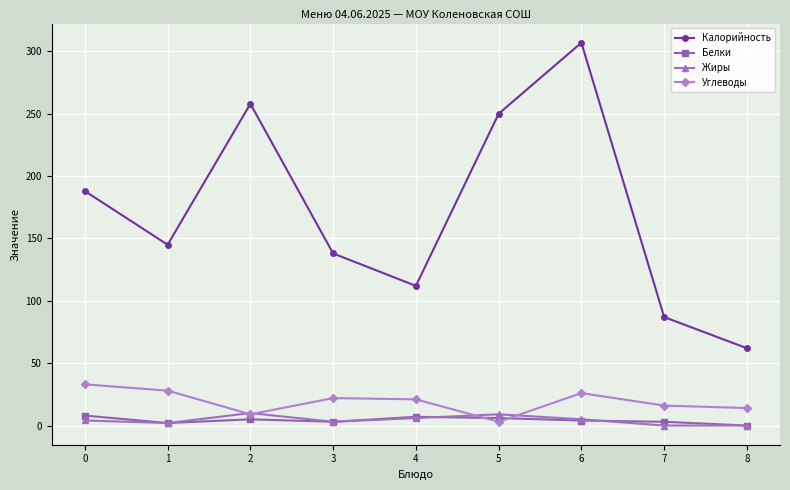

True or false: Калорийность has a value of 337.2 at 0.

False